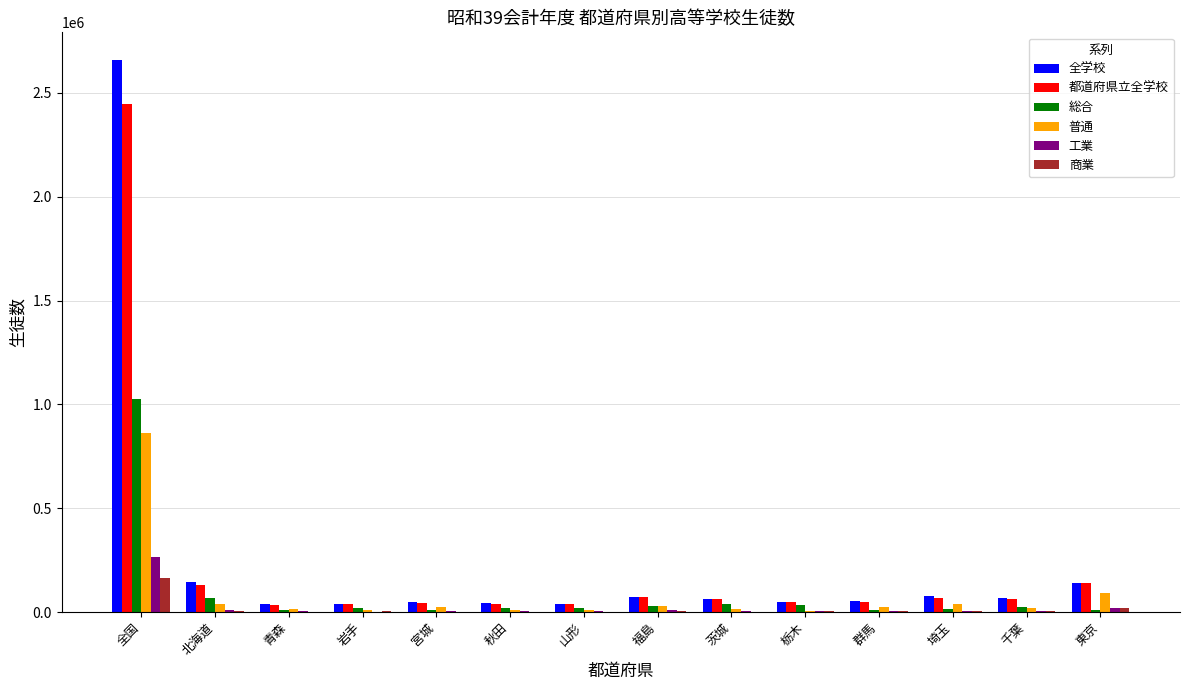

Which series has the largest range (max minus min)?

全学校